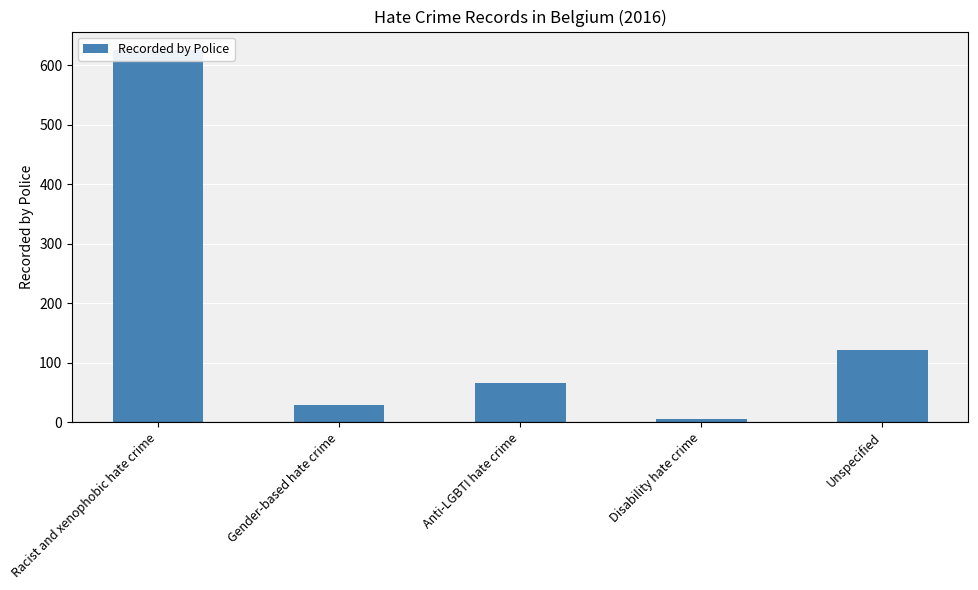

What is the difference between the values at Racist and xenophobic hate crime and Unspecified?

503